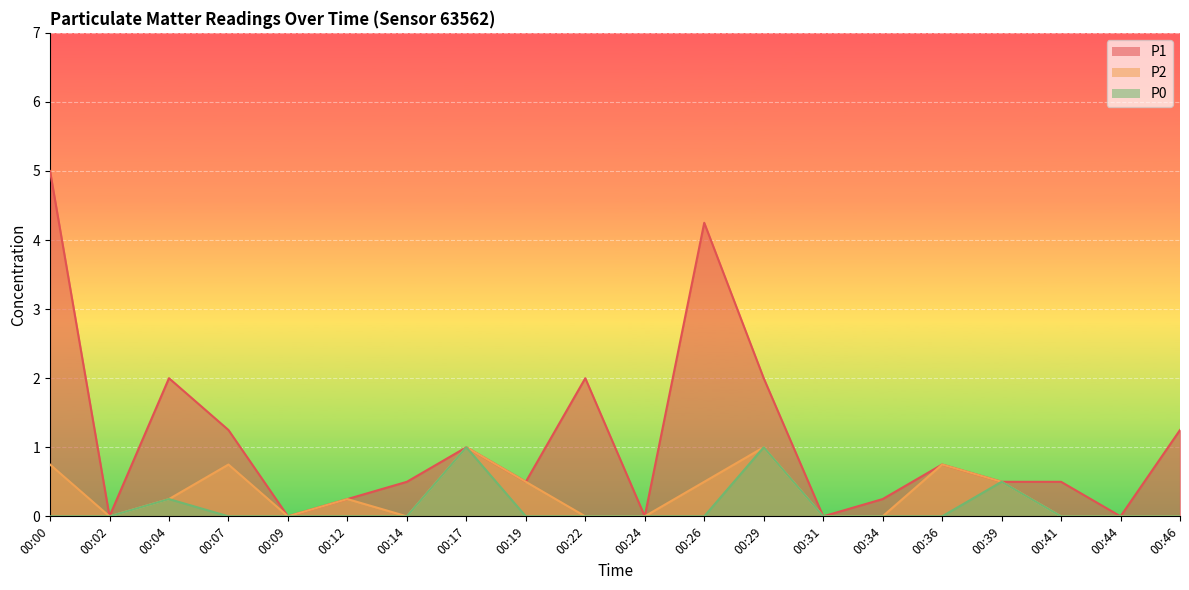

Reading left to right, extract all data points from this chart.

P1: 00:00=5.0	00:02=0.0	00:04=2.0	00:07=1.2	00:09=0.0	00:12=0.2	00:14=0.5	00:17=1.0	00:19=0.5	00:22=2.0	00:24=0.0	00:26=4.2	00:29=2.0	00:31=0.0	00:34=0.2	00:36=0.8	00:39=0.5	00:41=0.5	00:44=0.0	00:46=1.2
P2: 00:00=0.8	00:02=0.0	00:04=0.2	00:07=0.8	00:09=0.0	00:12=0.2	00:14=0.0	00:17=1.0	00:19=0.5	00:22=0.0	00:24=0.0	00:26=0.5	00:29=1.0	00:31=0.0	00:34=0.0	00:36=0.8	00:39=0.5	00:41=0.0	00:44=0.0	00:46=0.0
P0: 00:00=0.0	00:02=0.0	00:04=0.2	00:07=0.0	00:09=0.0	00:12=0.0	00:14=0.0	00:17=1.0	00:19=0.0	00:22=0.0	00:24=0.0	00:26=0.0	00:29=1.0	00:31=0.0	00:34=0.0	00:36=0.0	00:39=0.5	00:41=0.0	00:44=0.0	00:46=0.0